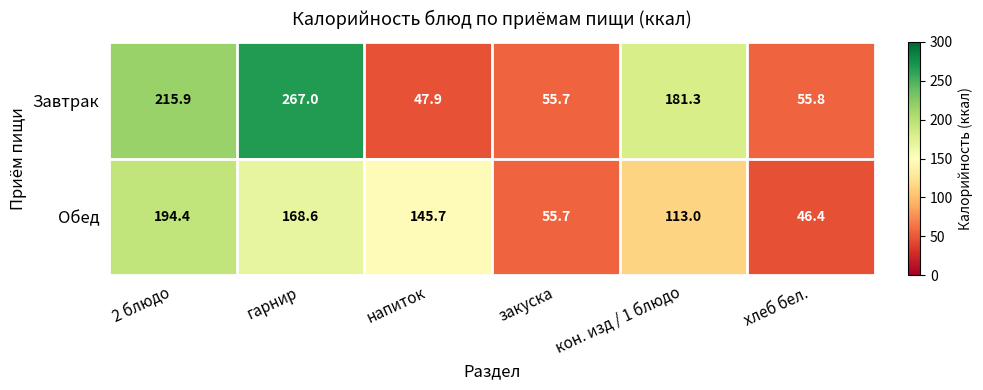

Reading left to right, extract all data points from this chart.

Завтрак: 215.9	267.0	47.9	55.7	181.3	55.8
Обед: 194.4	168.6	145.7	55.7	113.0	46.4